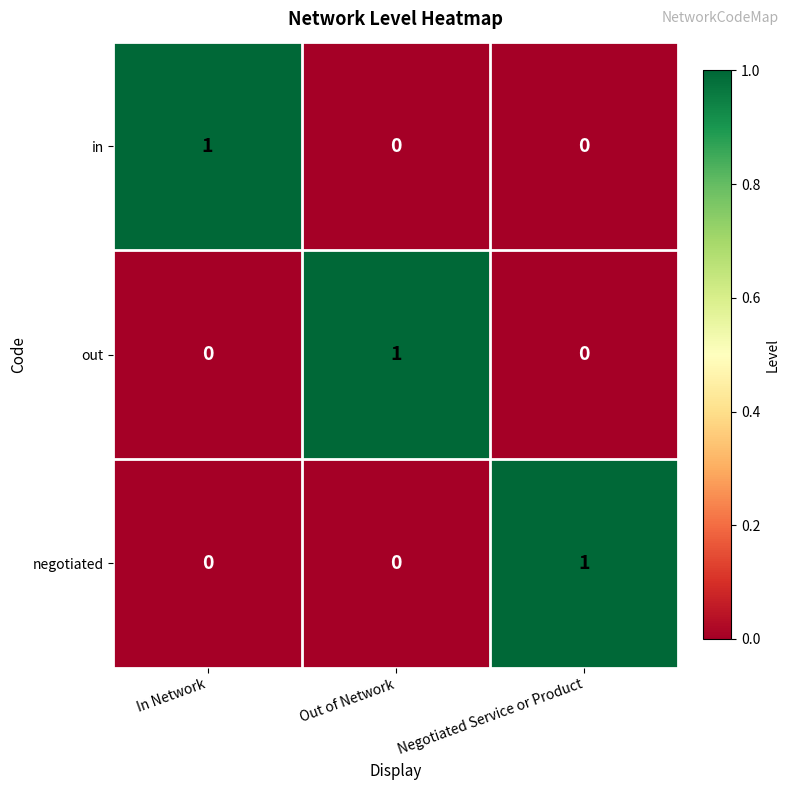

At which label does out reach its peak?

Out of Network